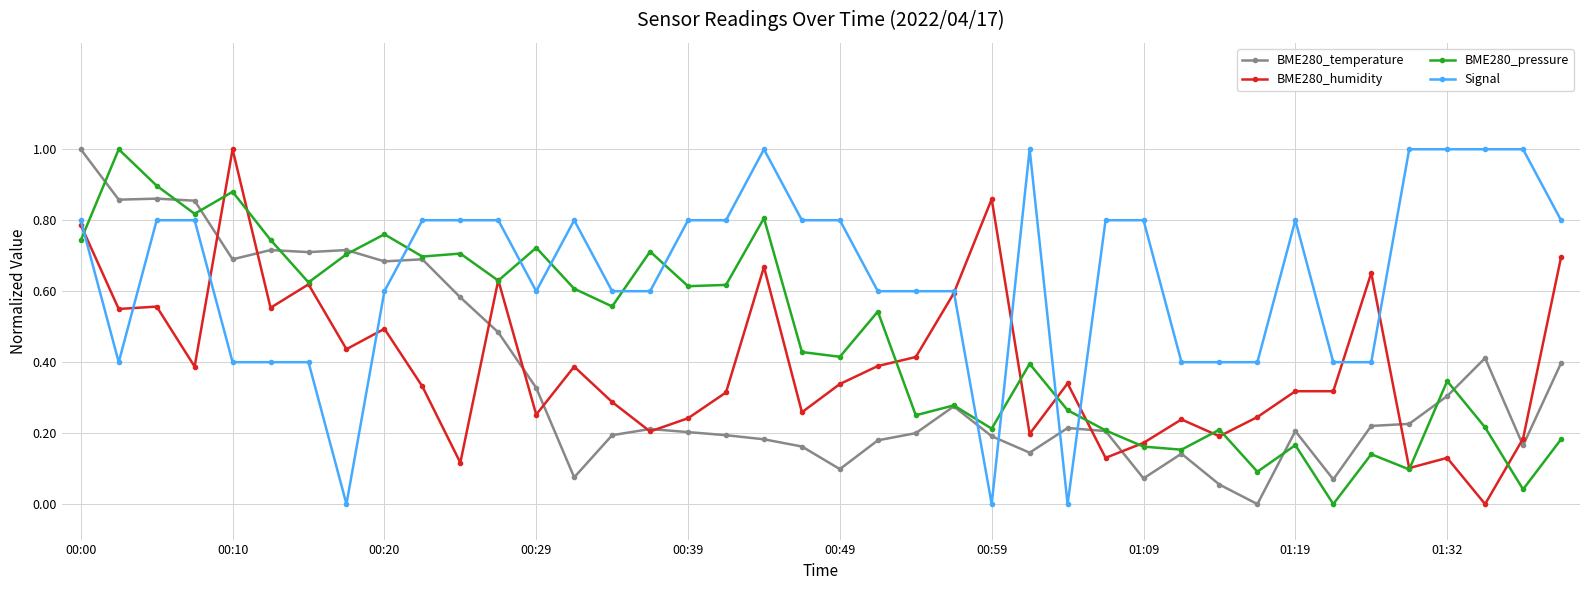

True or false: Signal and BME280_temperature cross at least once.

True